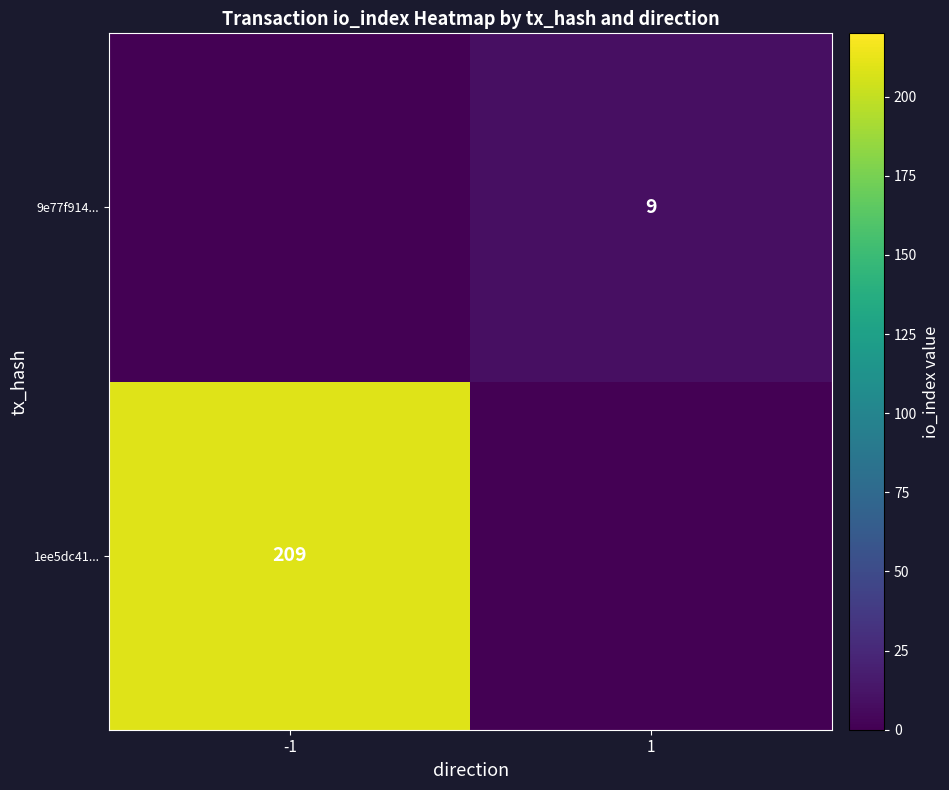

Between 1 and -1, which is larger?

-1